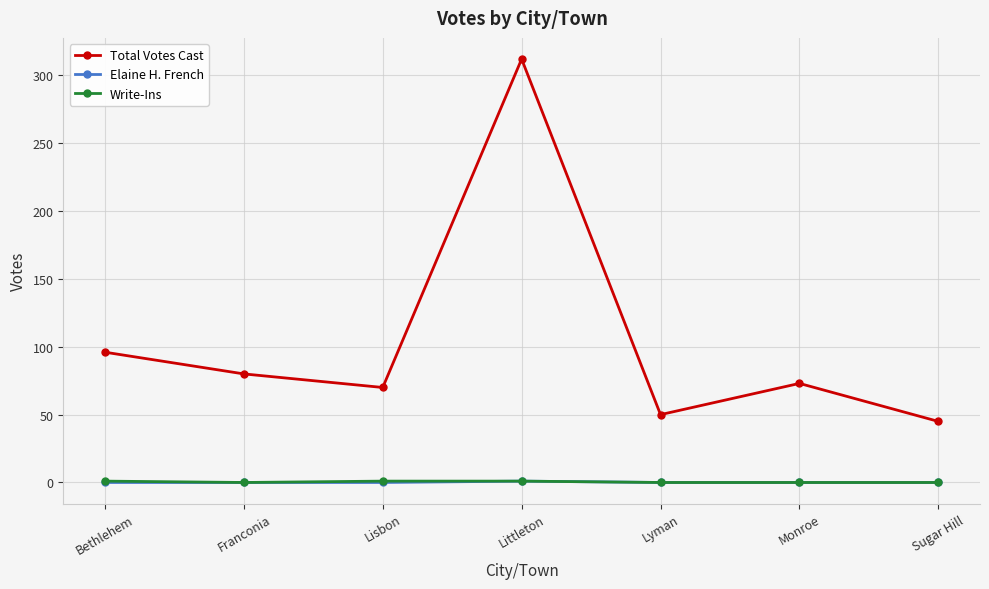

True or false: Total Votes Cast has more than 1 points higher than both neighbors.

True